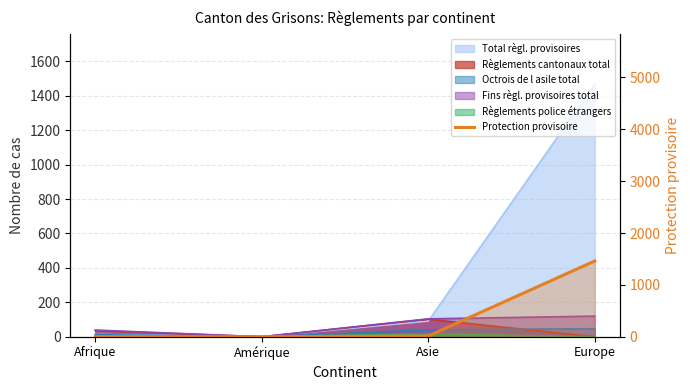

How many interior local valleys (lower than both neighbors) does the data have?

1